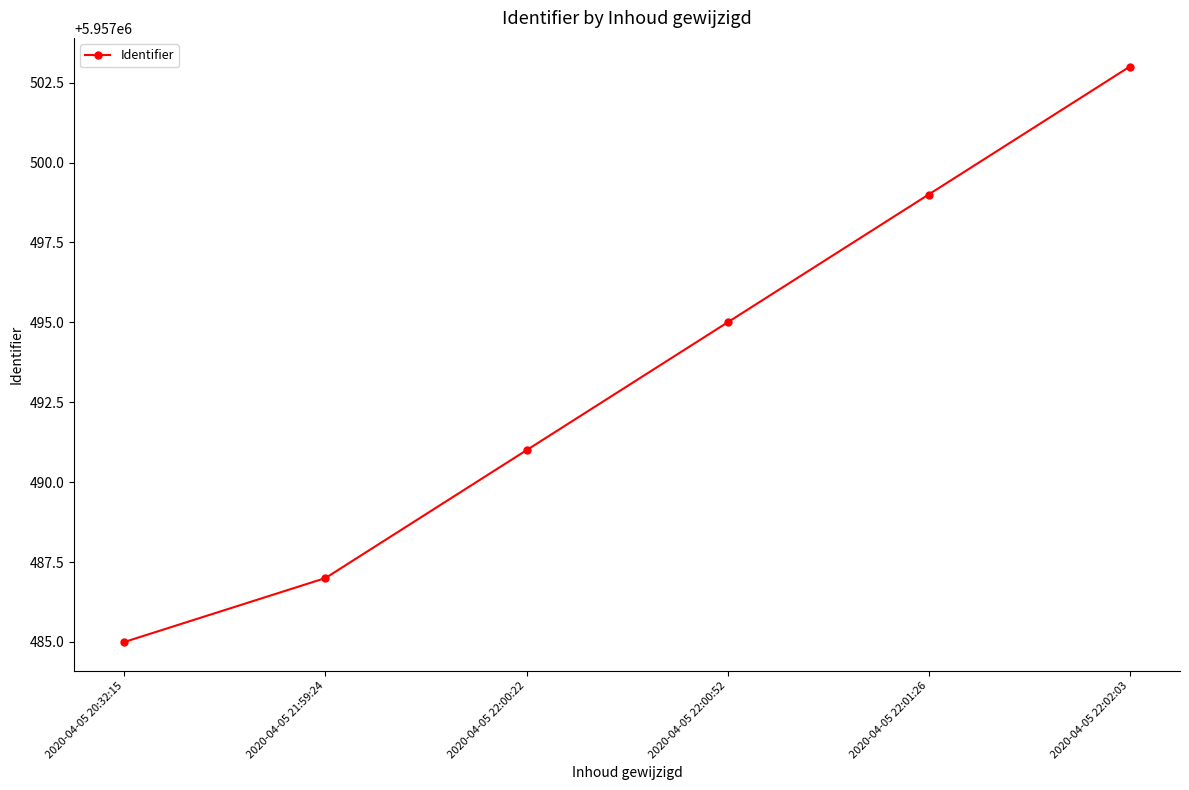

True or false: the data shows 3639098 at 2020-04-05 22:00:22.

False